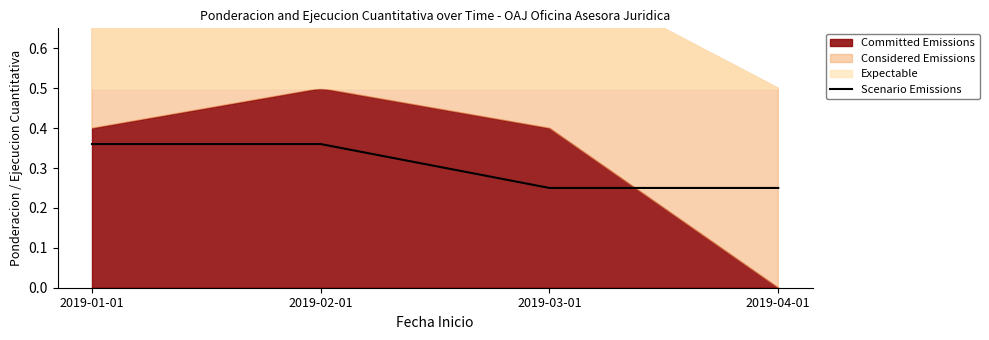

The value of Scenario Emissions at 2019-02-01 is 0.5. True or false?

False